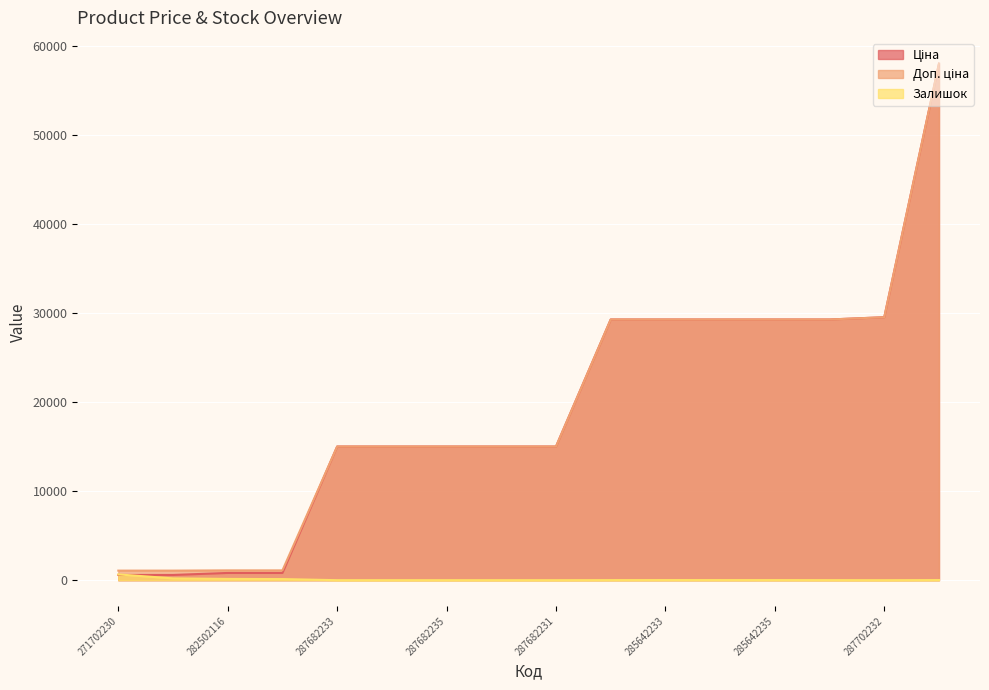

Is the value of Доп. ціна at 285642231 greater than the value of Залишок at 287682231?

Yes